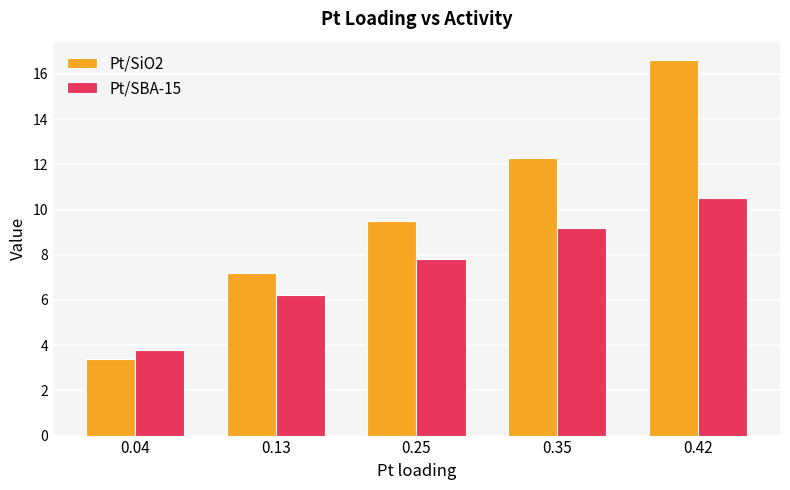

At which category is the sum across all series the highest?

0.42